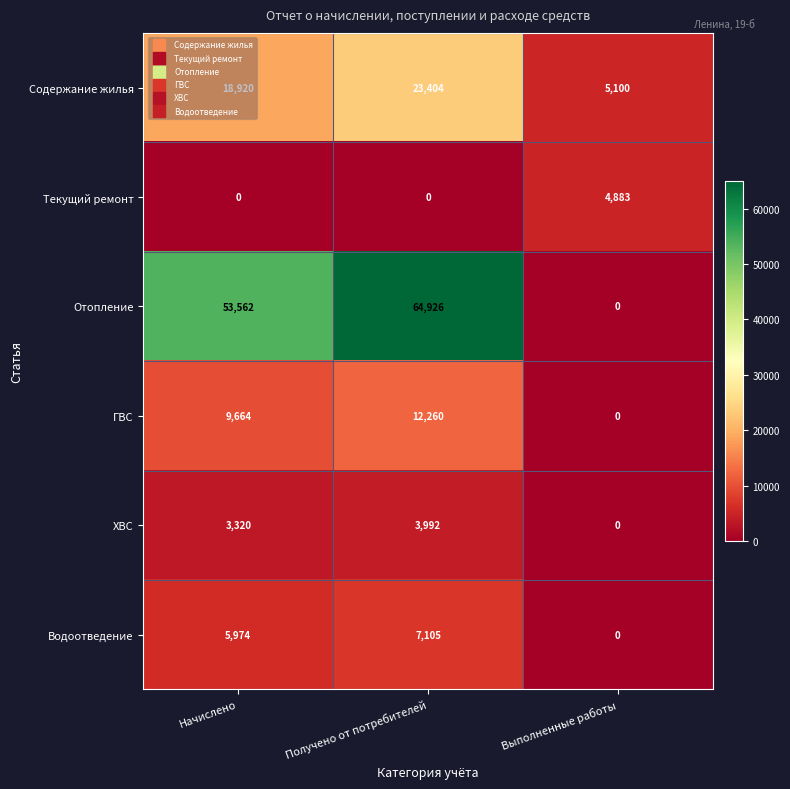

What is the approximate value of Текущий ремонт at Выполненные работы, to the nearest 10?

4880